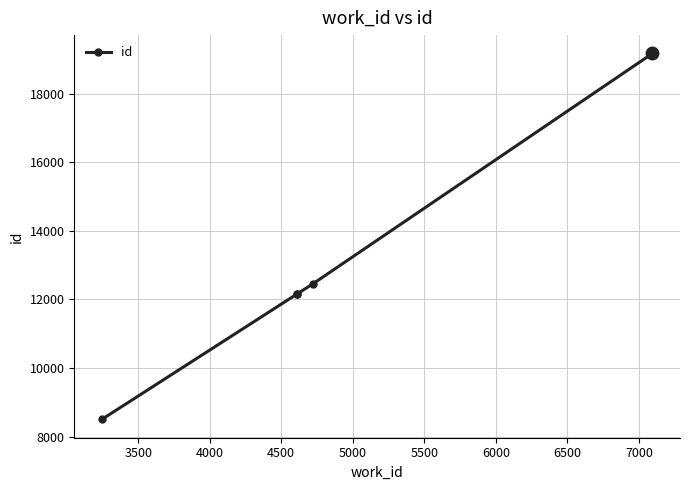

What is the maximum value shown in the chart?

19179